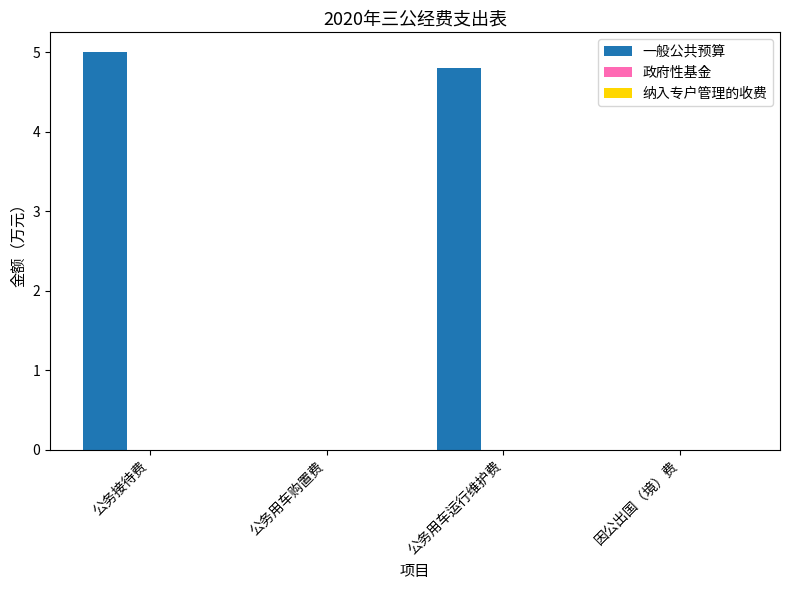

What is the approximate value at 公务用车运行维护费?

4.8